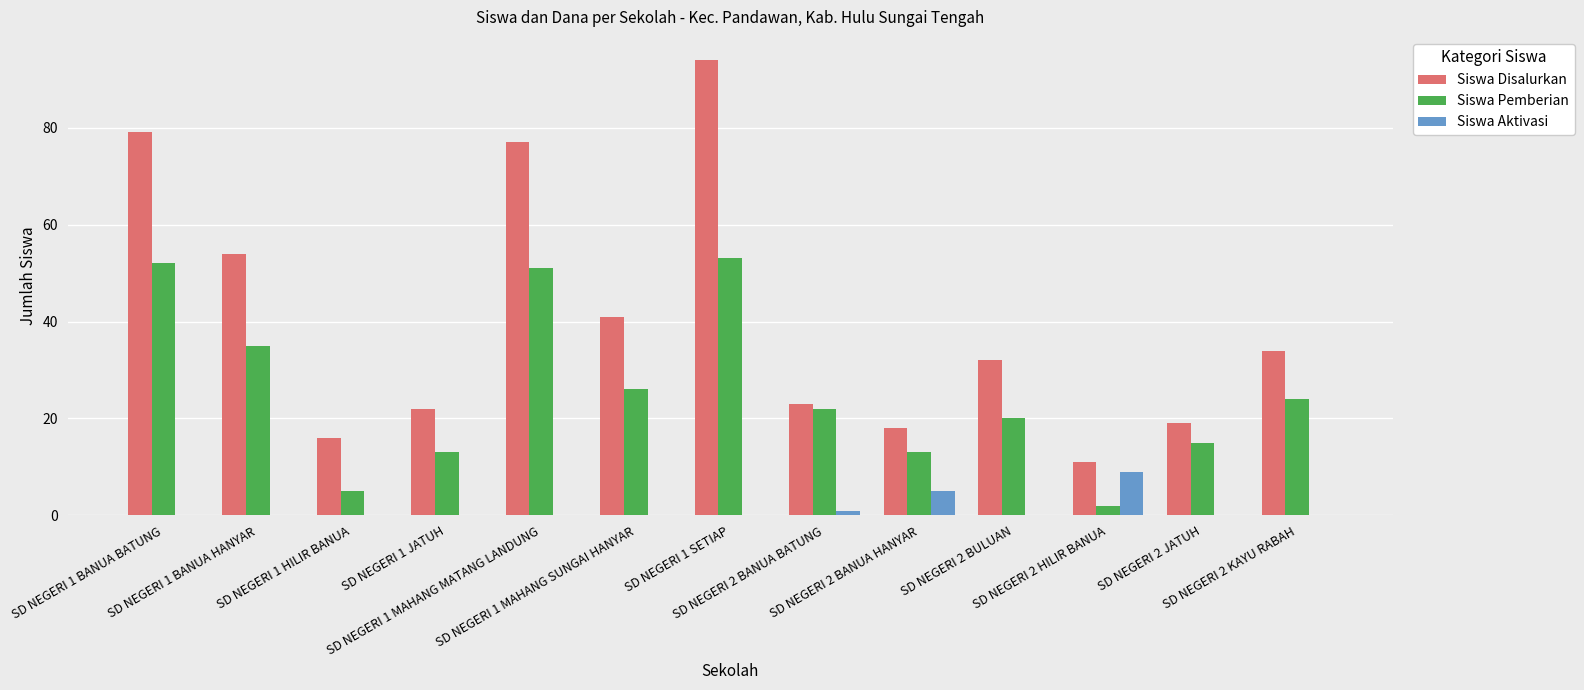

What is the maximum value for Siswa Pemberian?

53